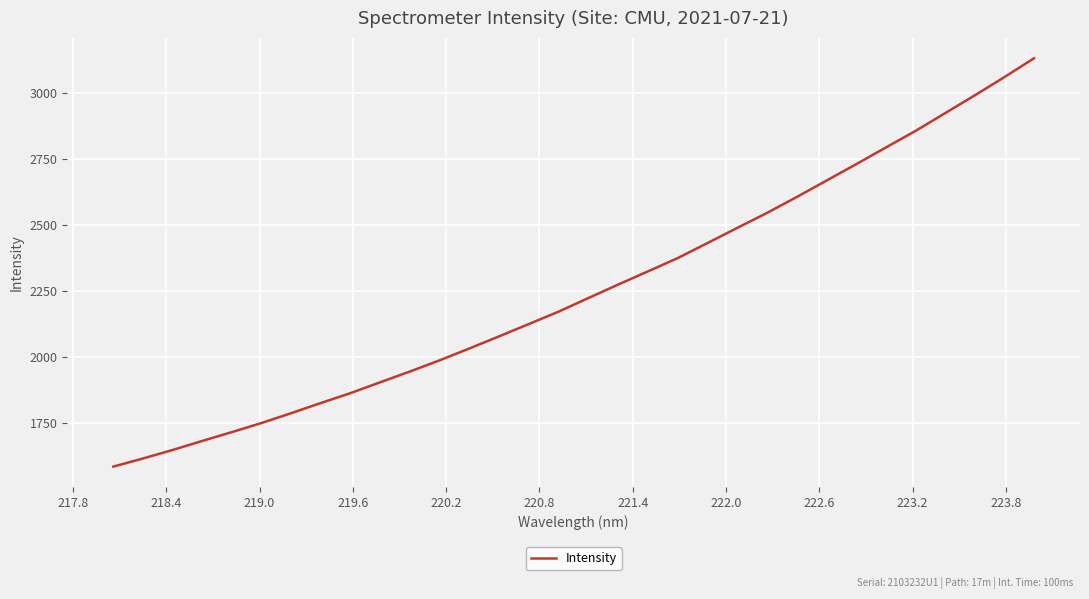

What is the minimum value shown in the chart?

1583.9